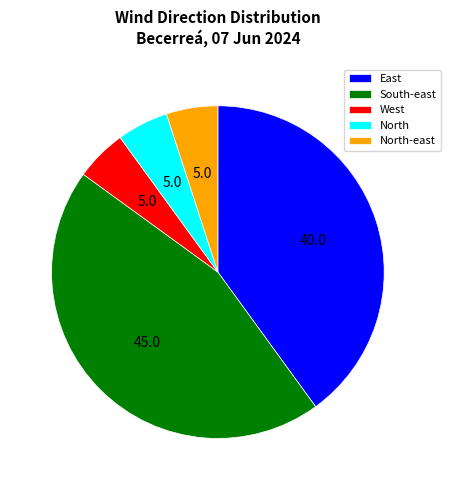

Is it true that North is 43% of the pie?

False